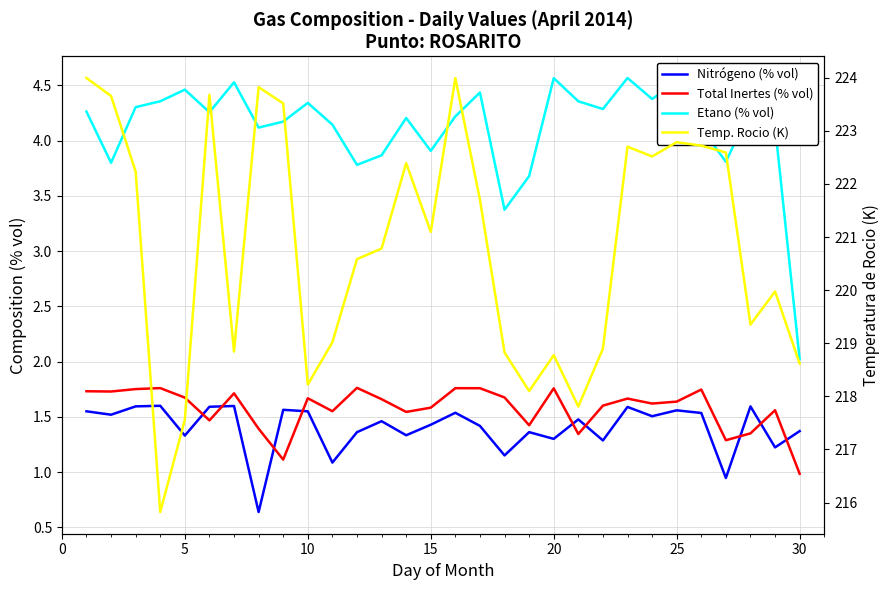

Reading left to right, what are all the values shown in this chart?

Nitrógeno (% vol): 1.6	1.5	1.6	1.6	1.3	1.6	1.6	0.6	1.6	1.6	1.1	1.4	1.5	1.3	1.4	1.5	1.4	1.2	1.4	1.3	1.5	1.3	1.6	1.5	1.6	1.5	0.9	1.6	1.2	1.4
Total Inertes (% vol): 1.7	1.7	1.8	1.8	1.7	1.5	1.7	1.4	1.1	1.7	1.6	1.8	1.7	1.5	1.6	1.8	1.8	1.7	1.4	1.8	1.3	1.6	1.7	1.6	1.6	1.7	1.3	1.4	1.6	1.0
Etano (% vol): 4.3	3.8	4.3	4.4	4.5	4.3	4.5	4.1	4.2	4.3	4.1	3.8	3.9	4.2	3.9	4.2	4.4	3.4	3.7	4.6	4.4	4.3	4.6	4.4	4.5	4.1	3.8	4.3	4.1	2.0
Temp. Rocio (K): 224.0	223.7	222.2	215.8	217.6	223.7	218.8	223.8	223.5	218.2	219.0	220.6	220.8	222.4	221.1	224.0	221.7	218.8	218.1	218.8	217.8	218.9	222.7	222.5	222.8	222.7	222.6	219.4	220.0	218.6